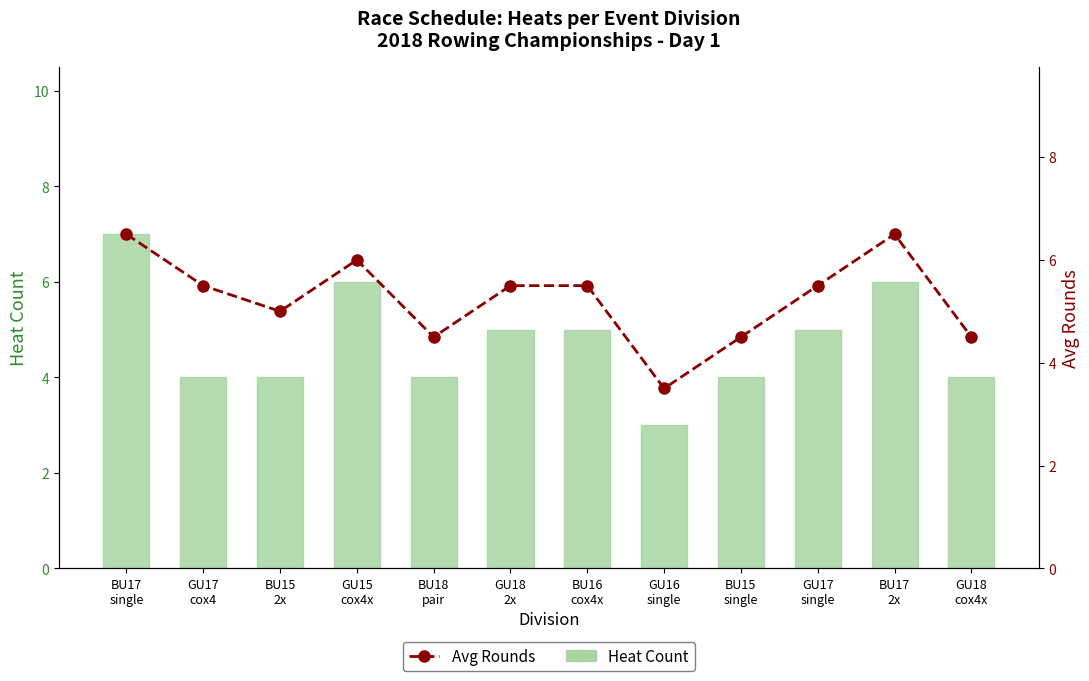

At which label does Heat Count reach its peak?

BU17
single